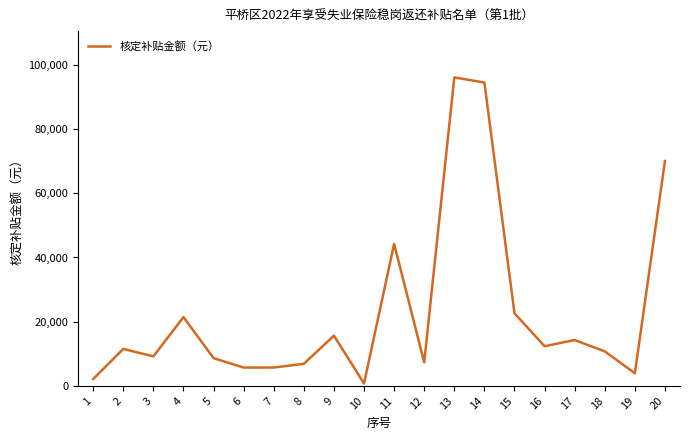

The chart shows a value of 21663.4 at 9. True or false?

False